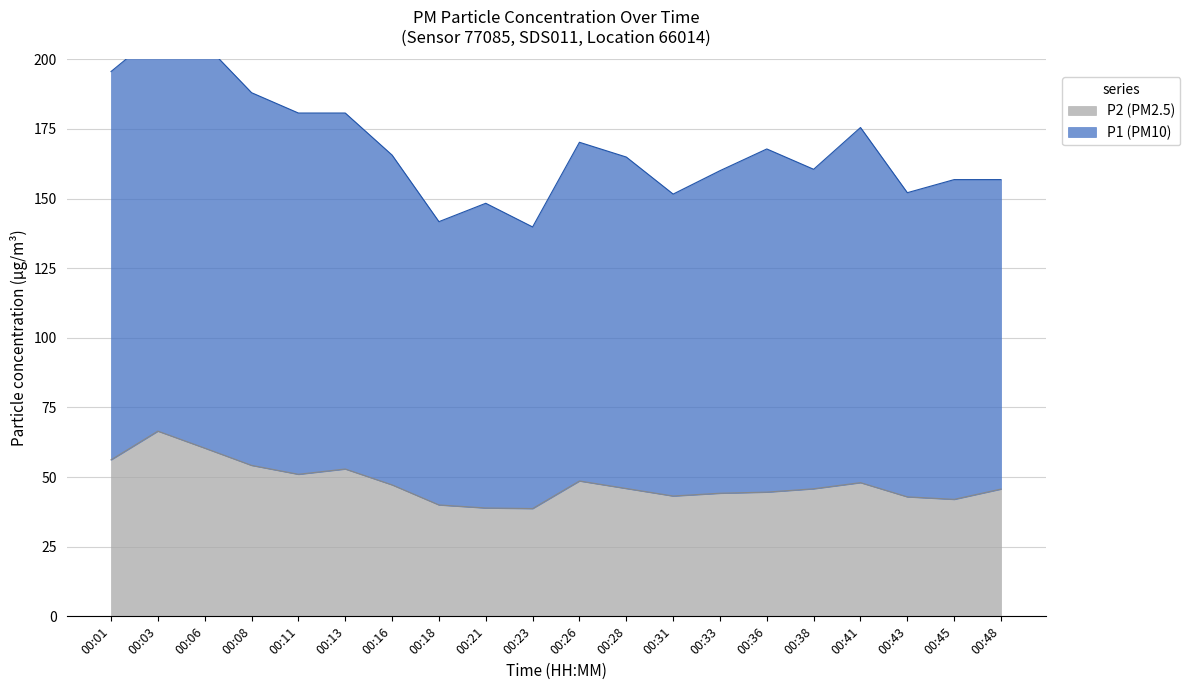

What is the greatest value displayed?

139.4